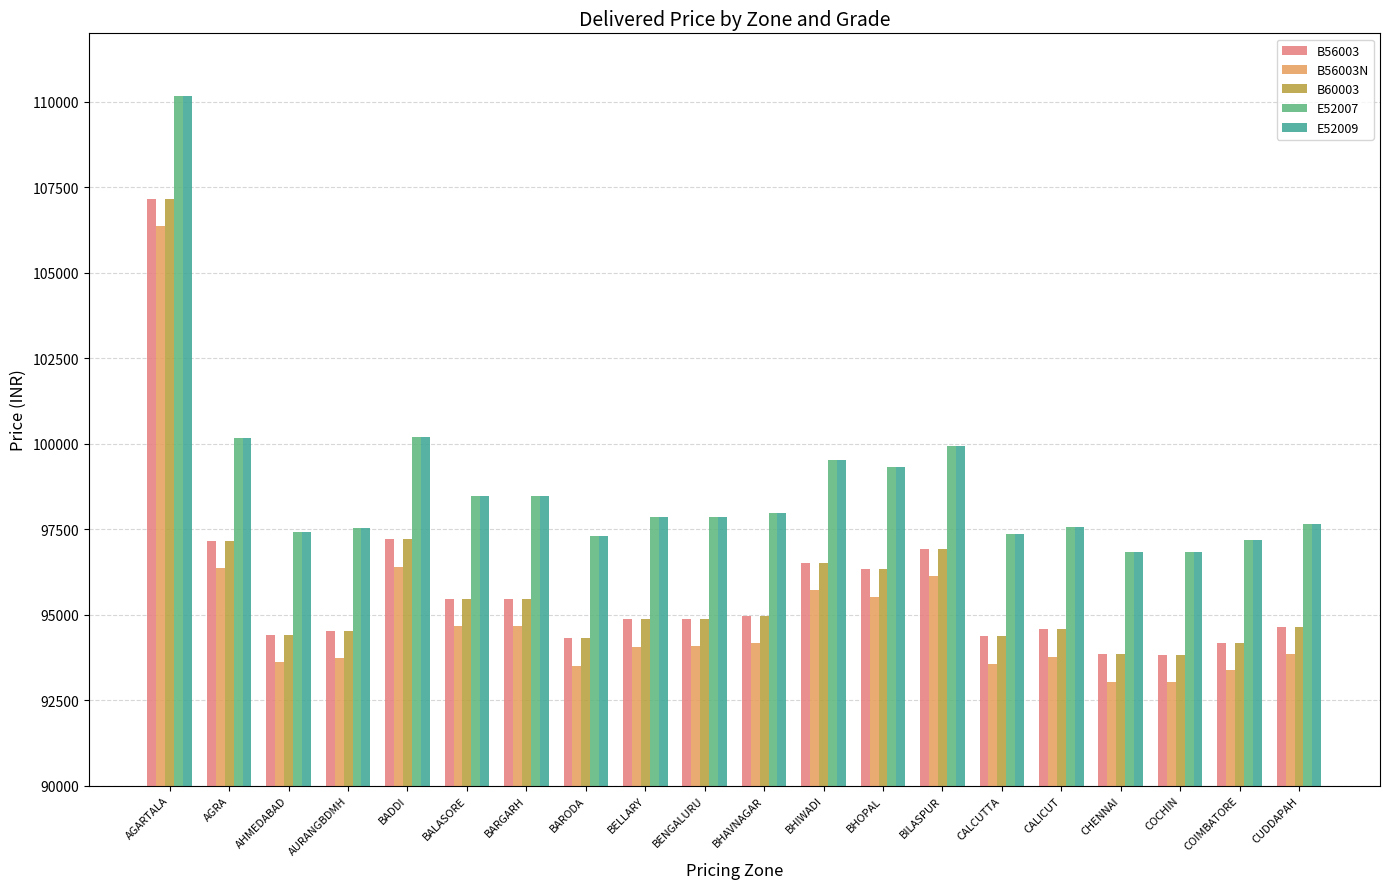

Is it true that E52009 equals 96820 at COCHIN?

True